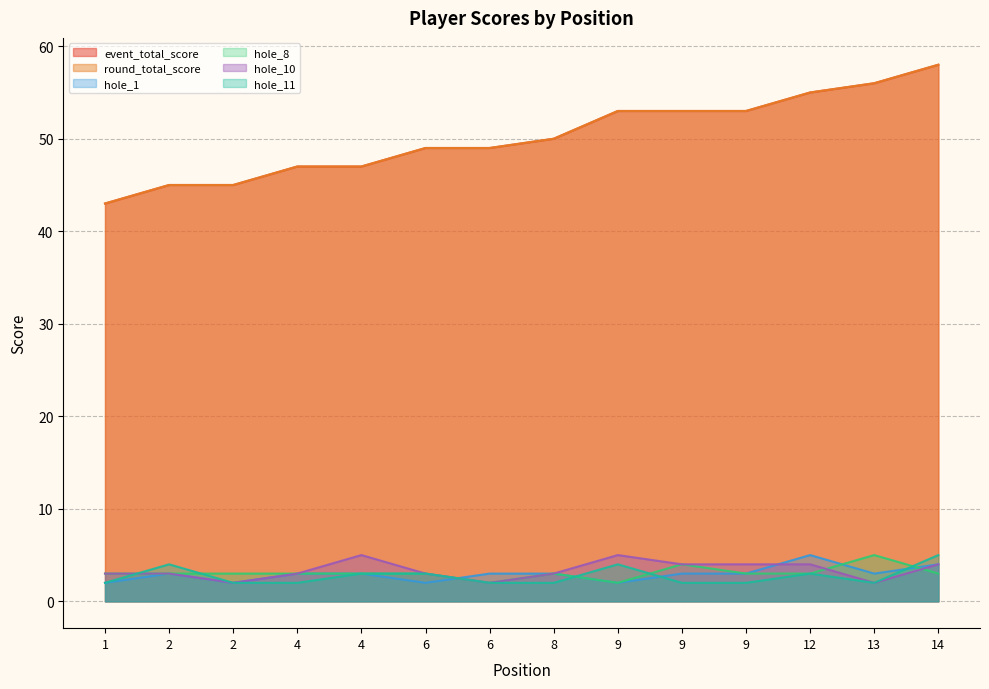

What is the approximate value of hole_8 at 4?

3